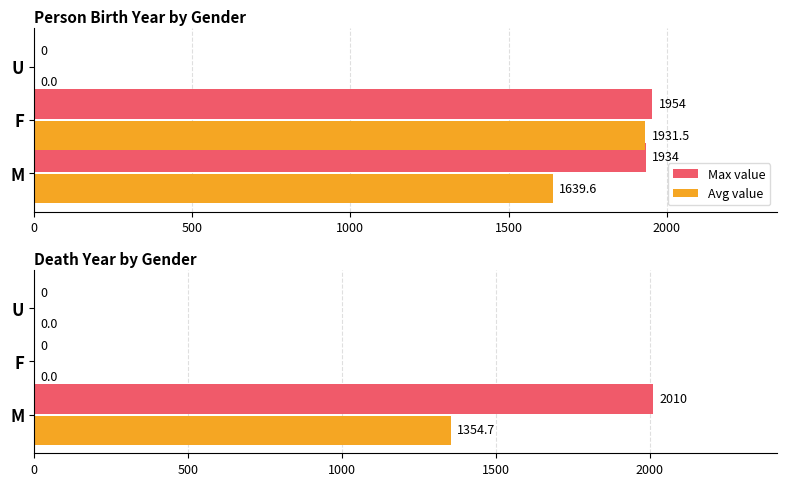

At U, list the series in order from largest to smallest.

Max value, Avg value